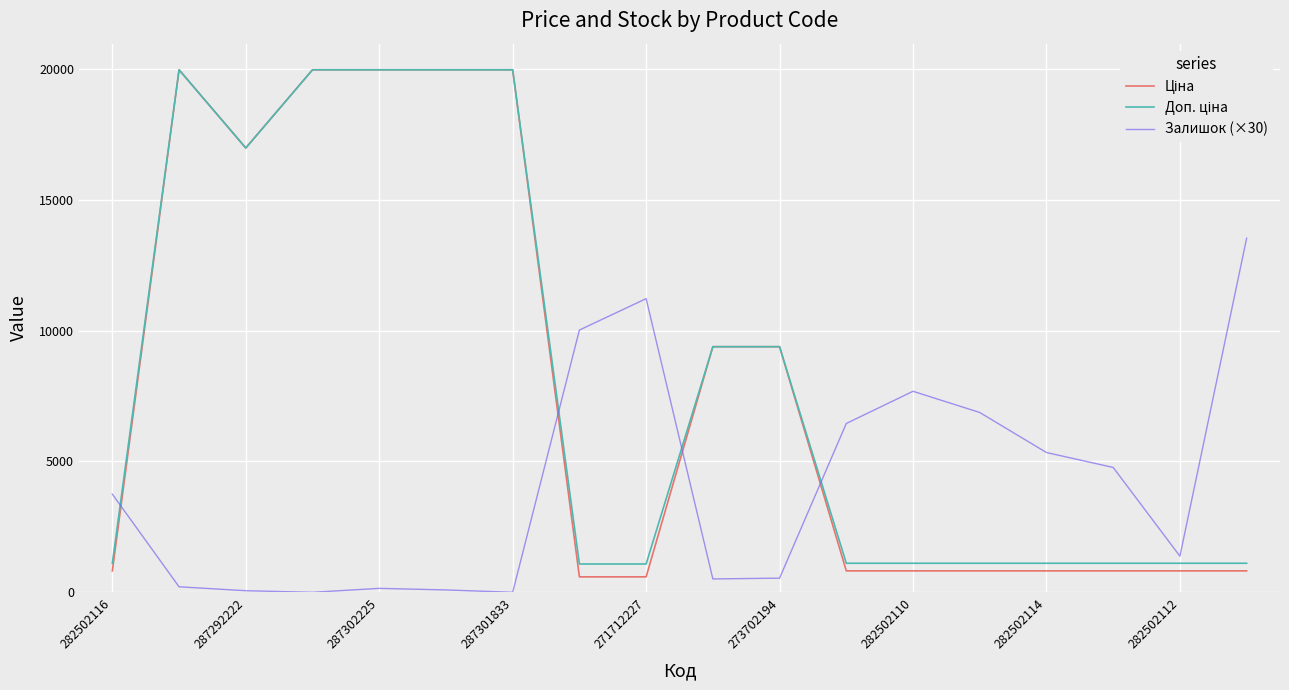

What is the maximum value for Залишок (×30)?

13530.0